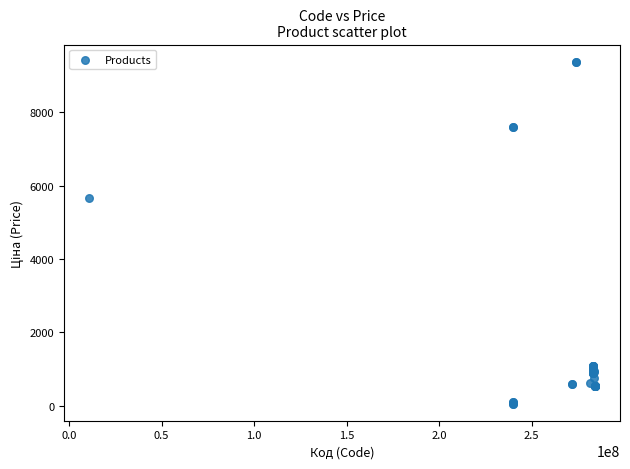

What Y value in the scatter plot is closest to 4720?

5673.8